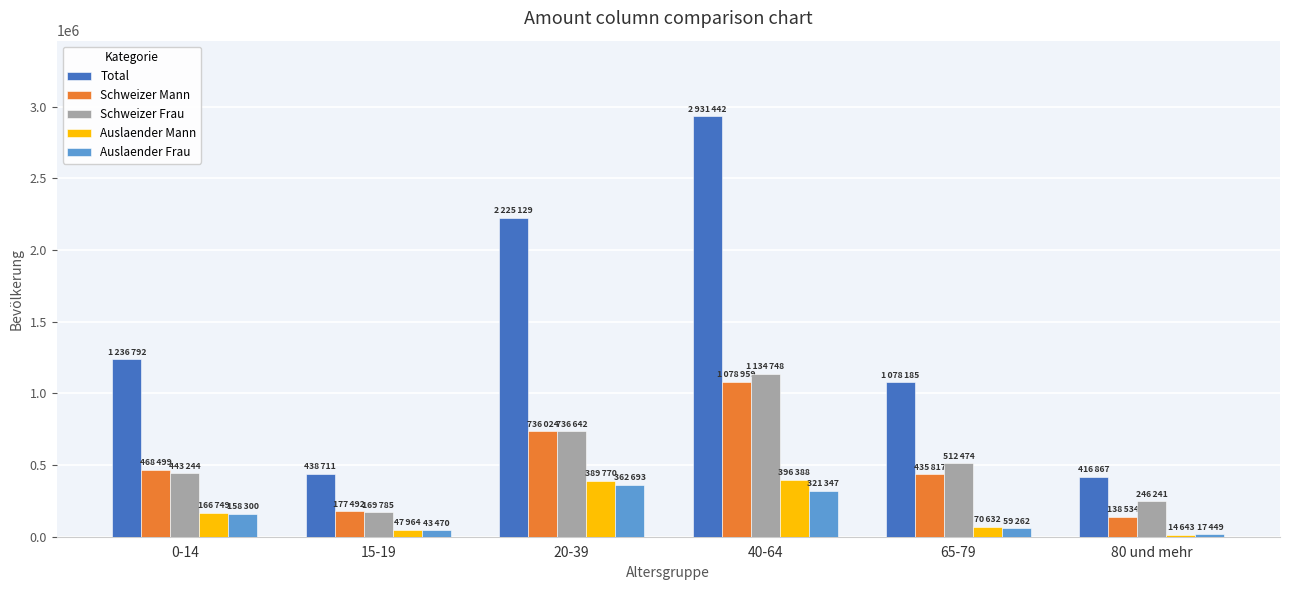

What is the difference between the second highest and second lowest values in the Total series?

1786418